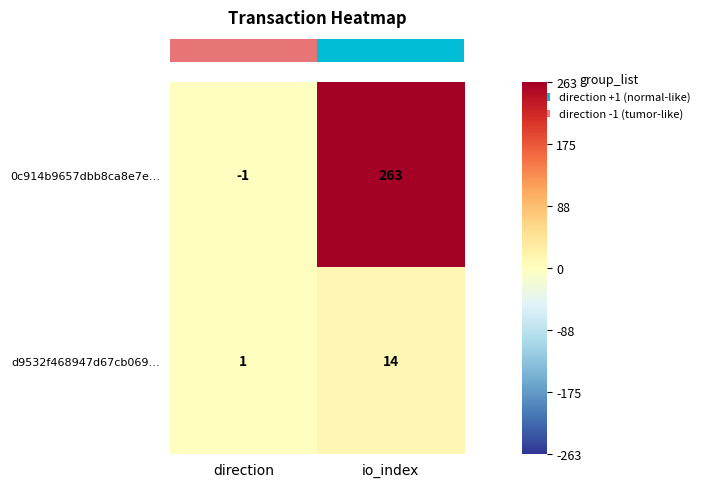

At which label is d9532f468947d67cb069… closest to 7?

direction